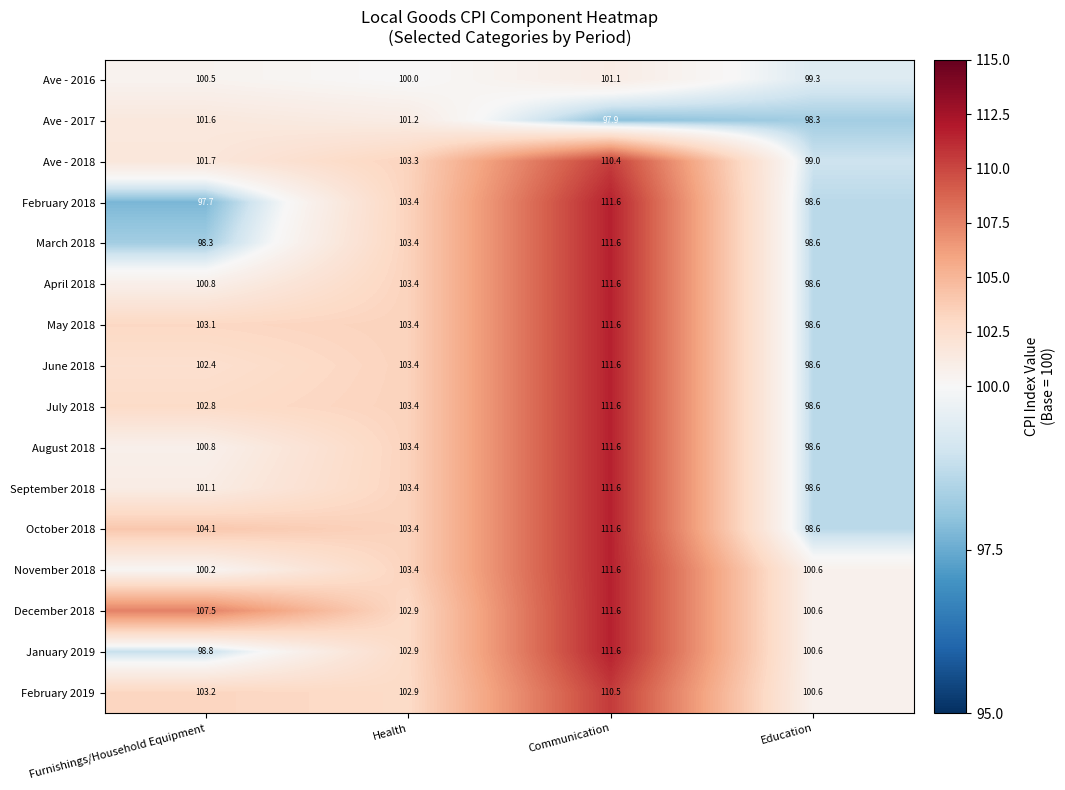

True or false: Ave - 2017 has a value of 134.1 at Health.

False